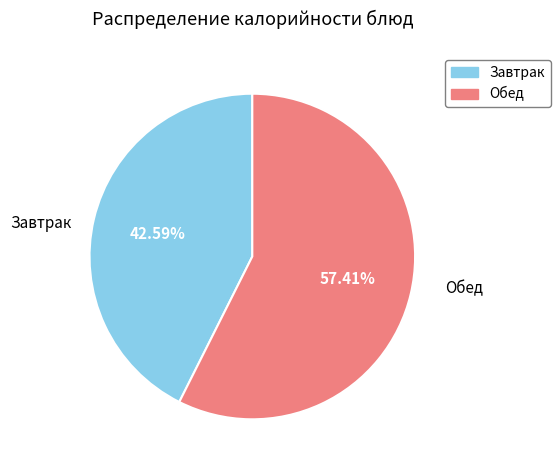

Does any single category account for the majority?

Yes